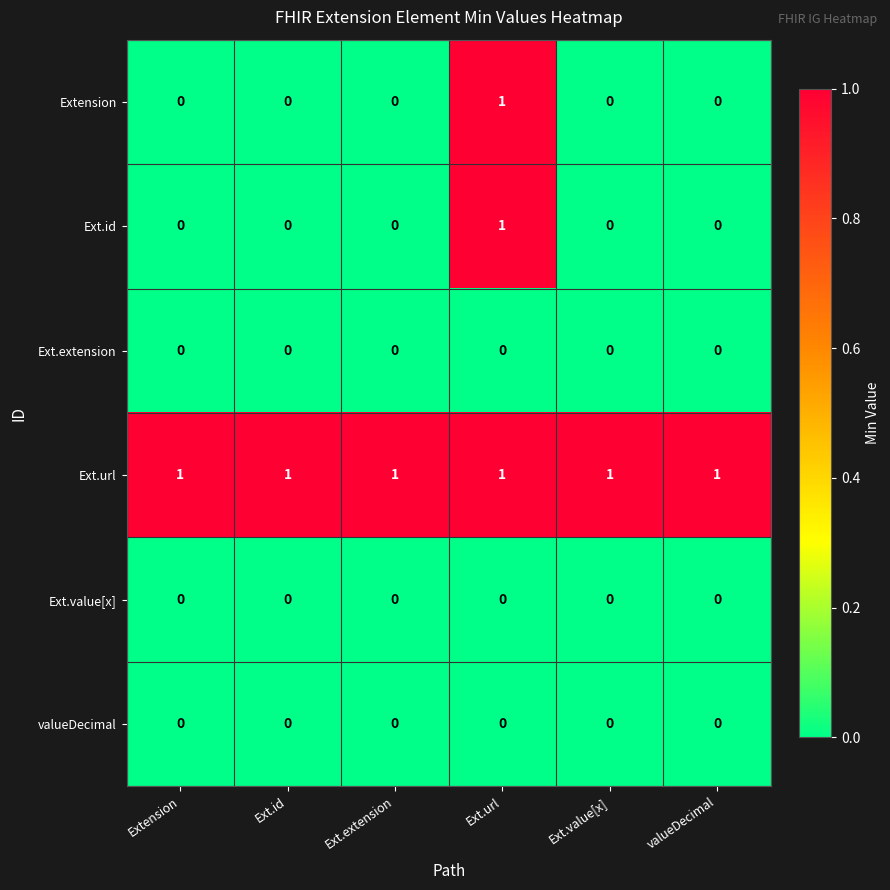

How many series are shown in this chart?

6